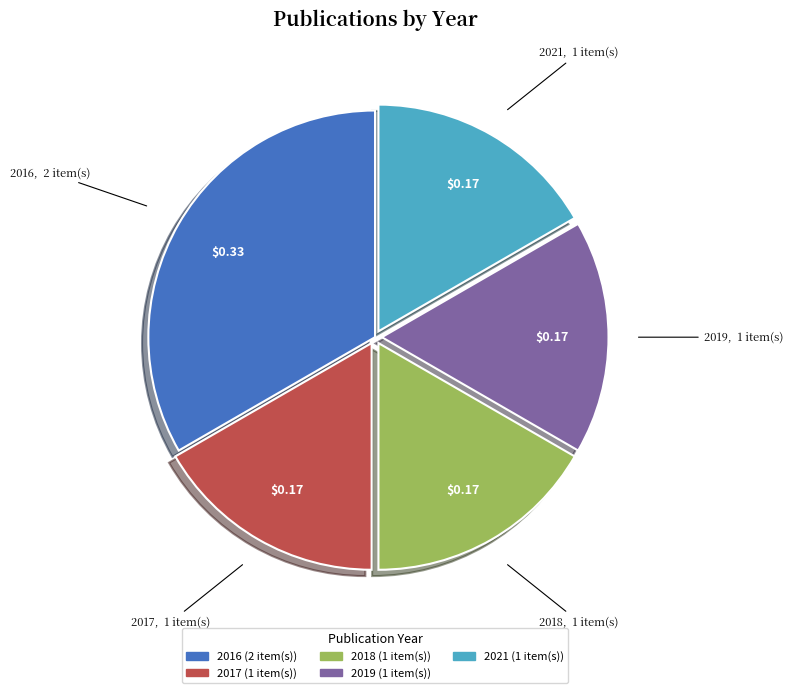

Is there any slice that represents more than half of the pie?

No